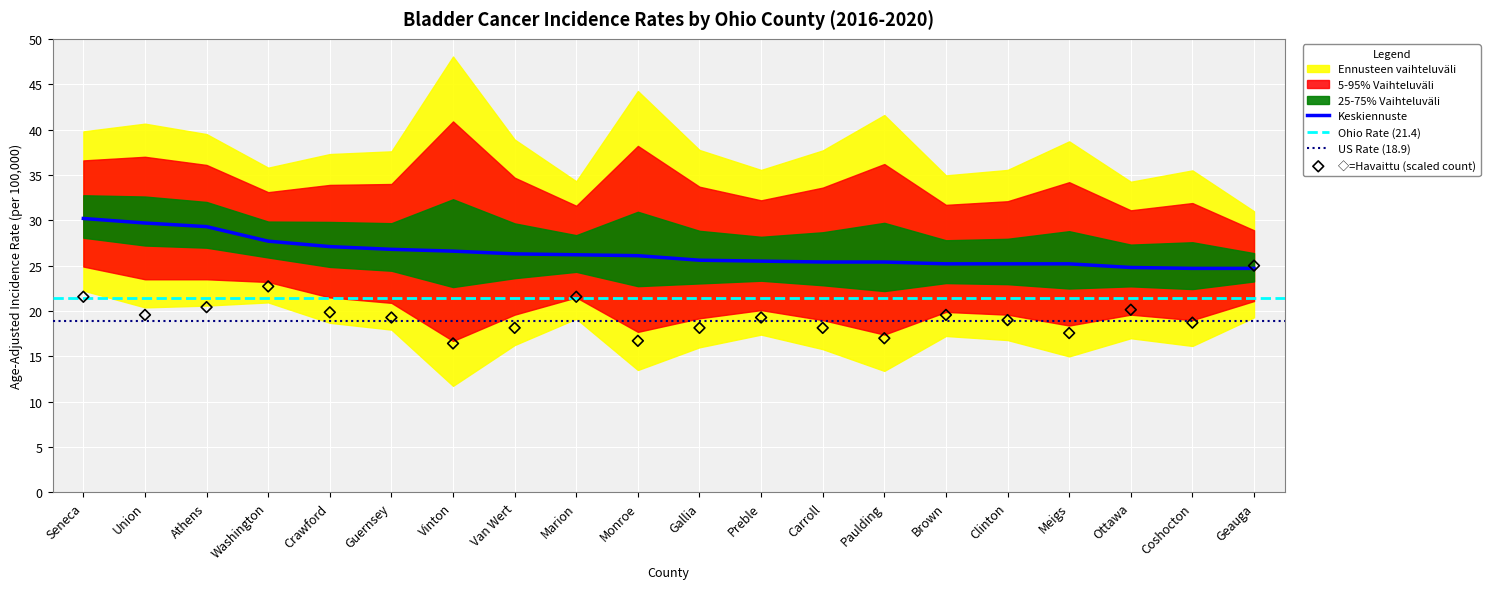

What is the minimum value for Keskiennuste?

24.7